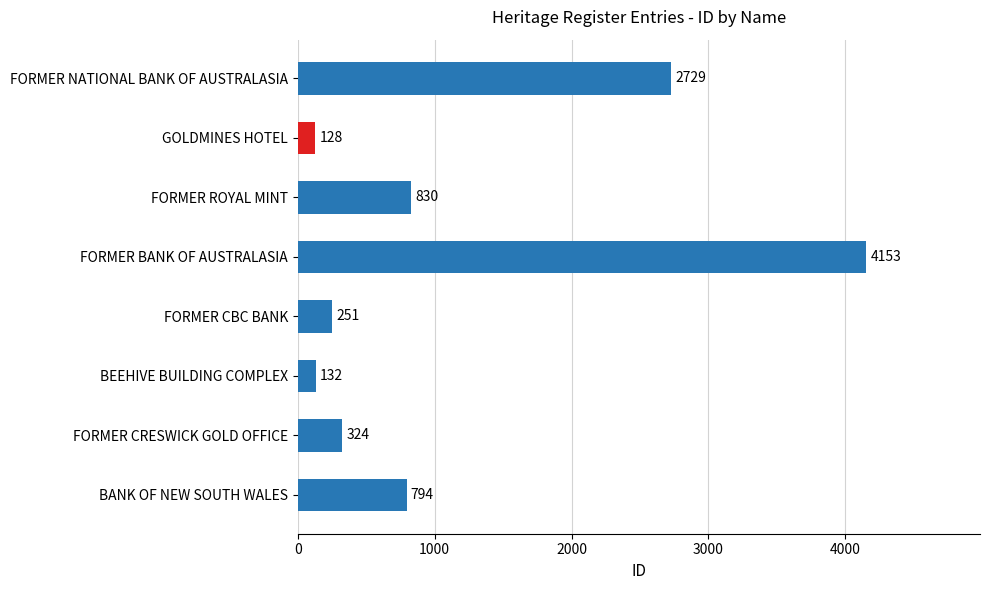

What is the change in value from BANK OF NEW SOUTH WALES to FORMER NATIONAL BANK OF AUSTRALASIA?

+1935